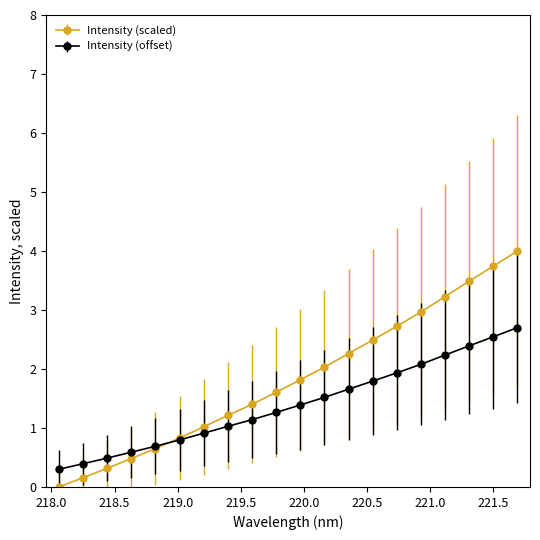

True or false: Intensity (scaled) has more than 1 interior local peaks.

False